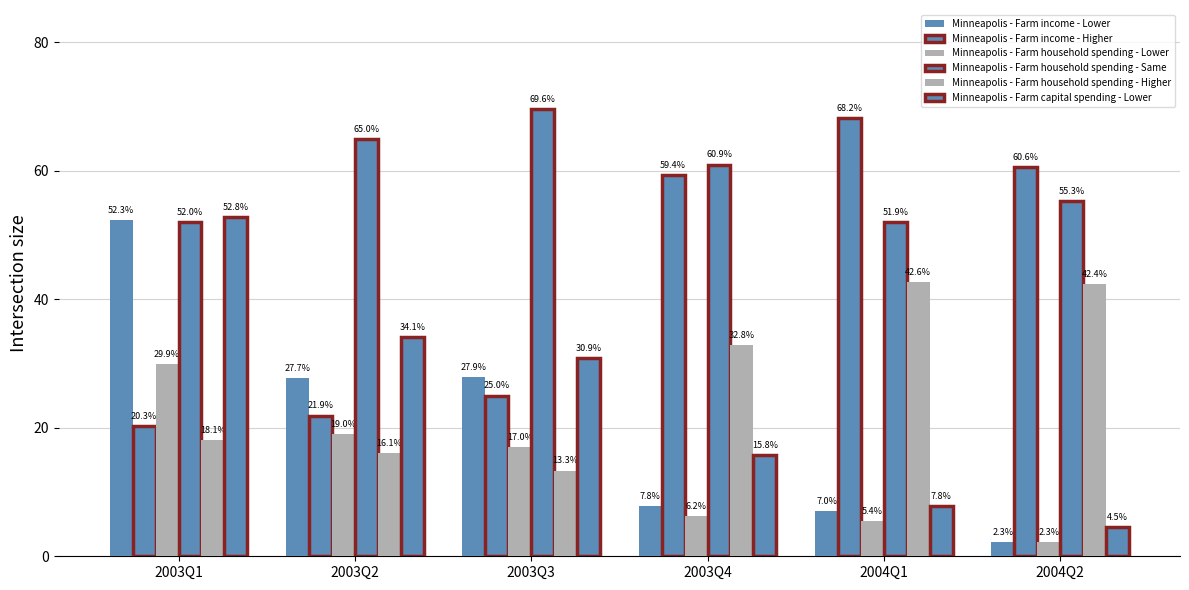

What is the label of the 3rd bar from the left?

2003Q3